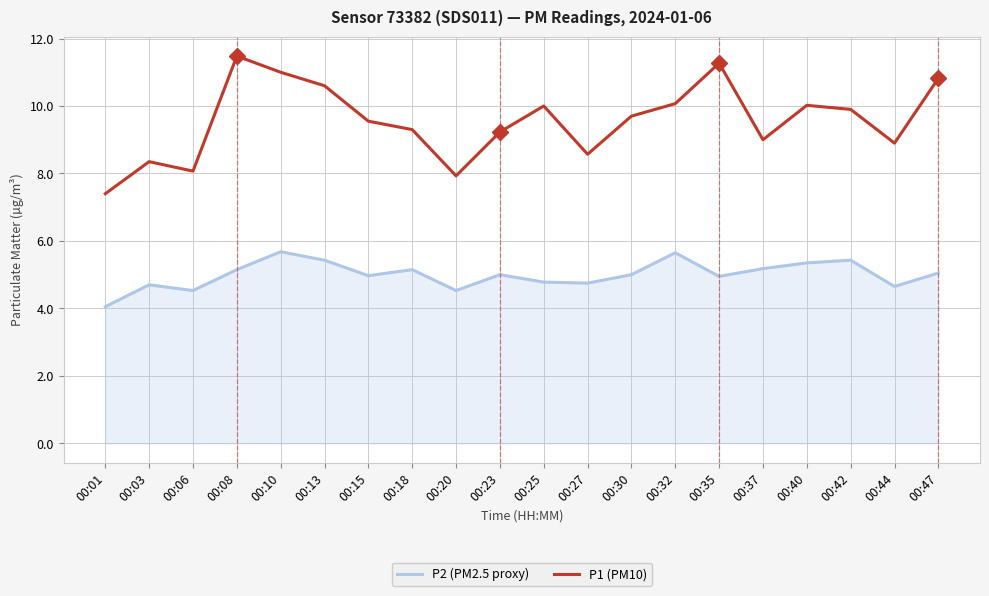

Which series has the largest total across all categories?

P1 (PM10)